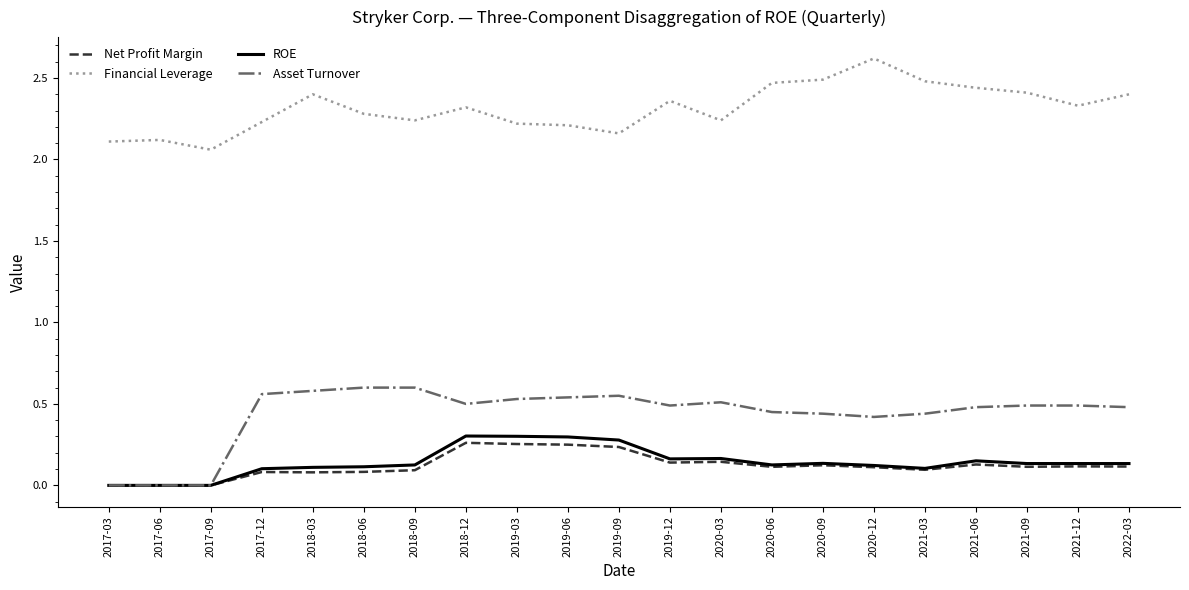

True or false: Financial Leverage and Asset Turnover cross at least once.

False